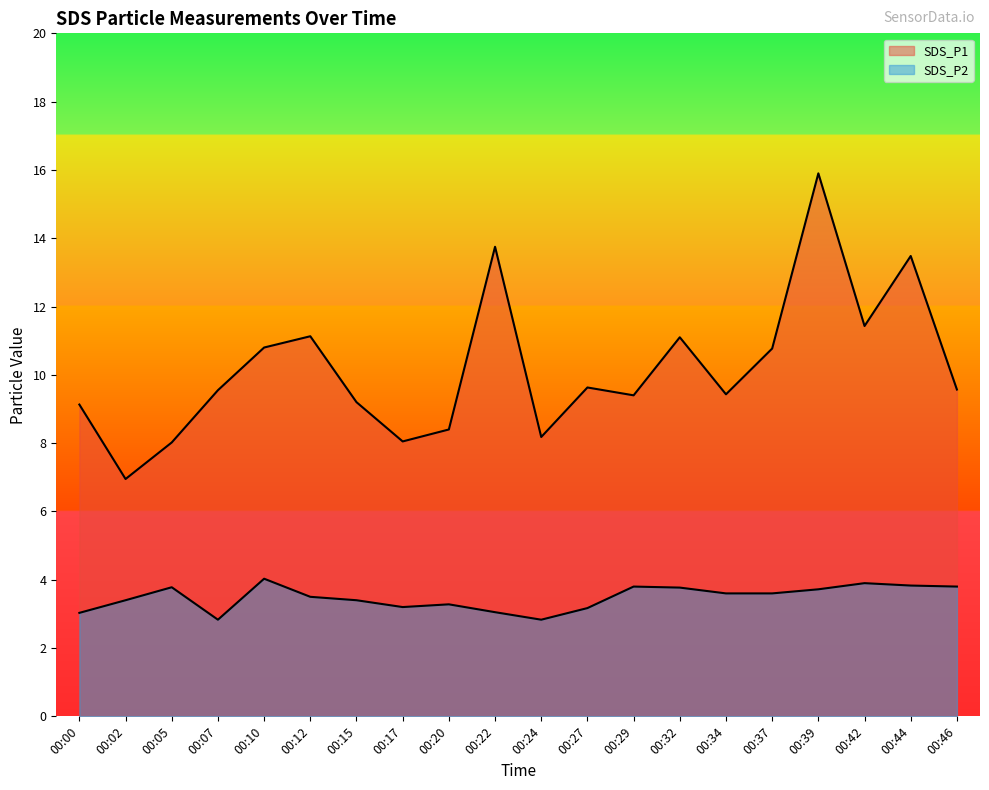

True or false: SDS_P1 and SDS_P2 intersect in this chart.

False